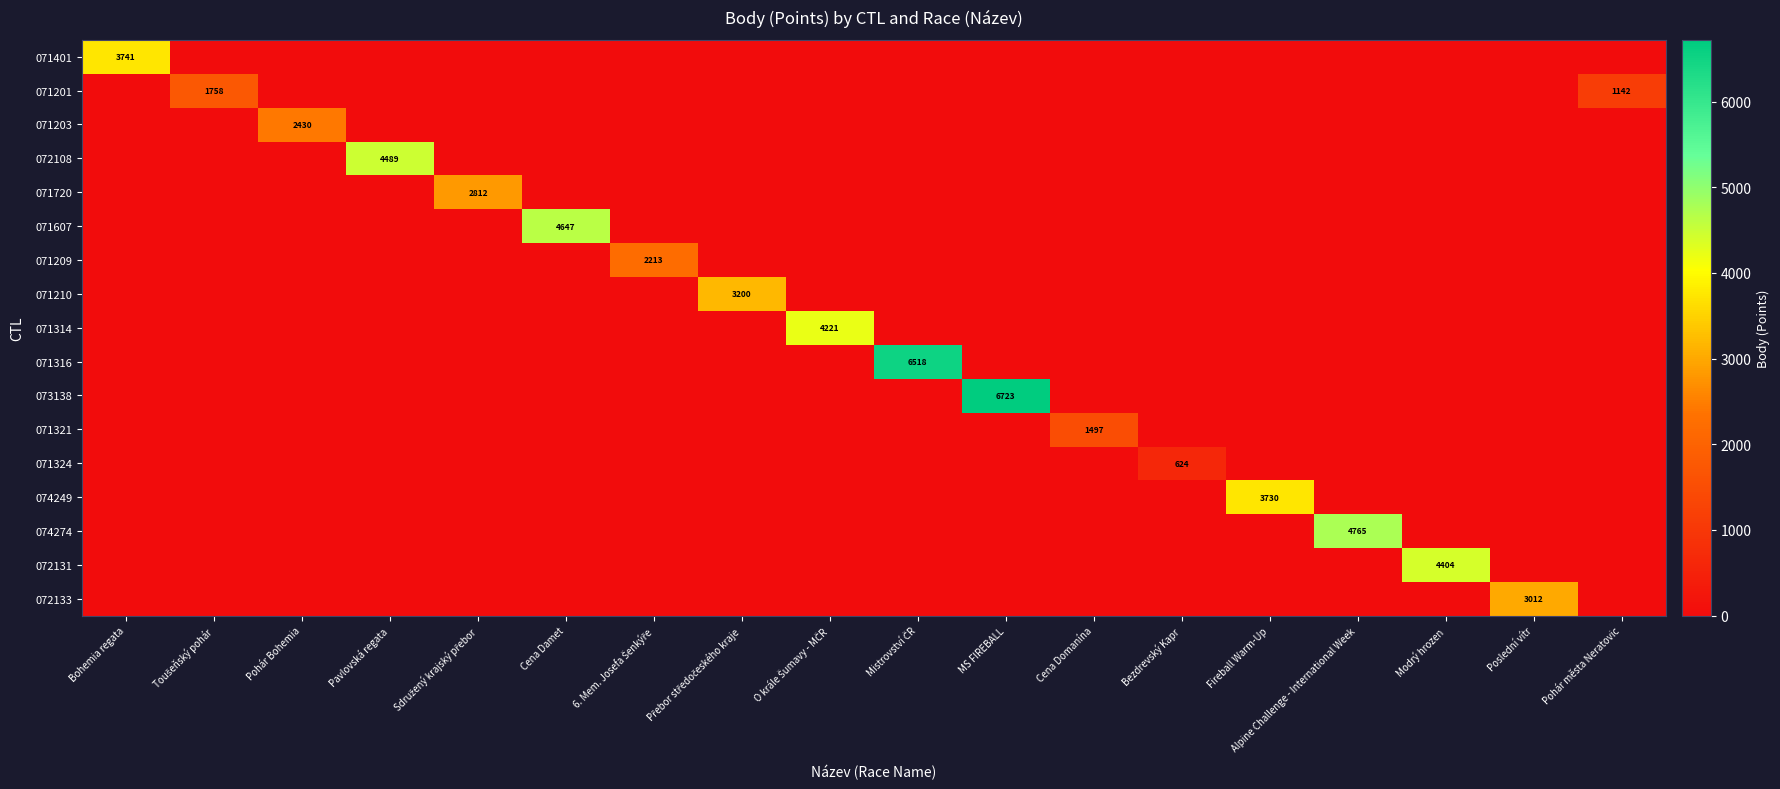

Is it true that 072131 equals 0 at Pavlovská regata?

True